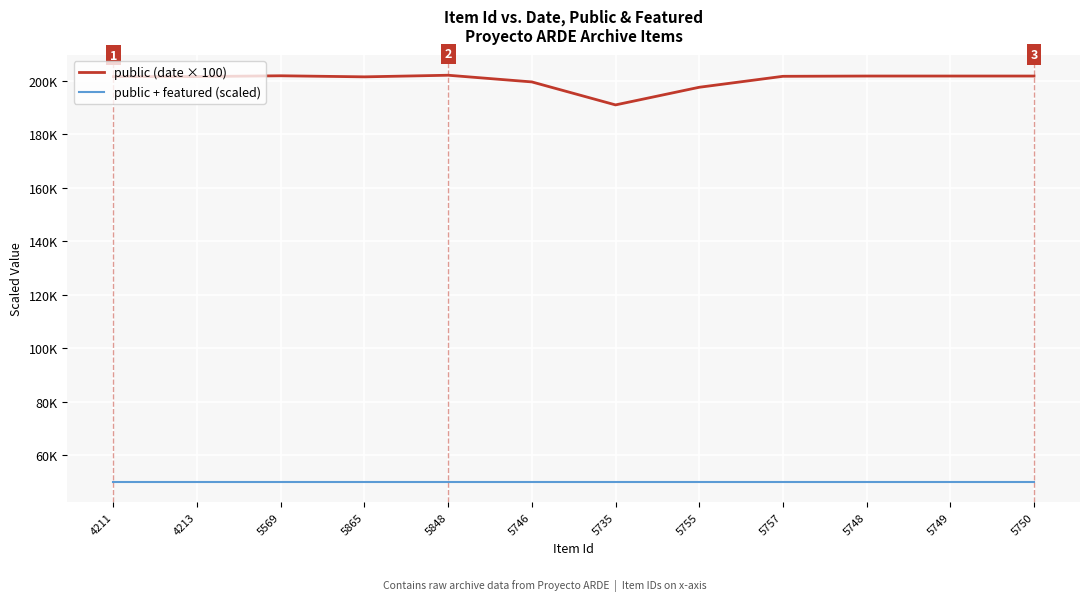

Is it true that public + featured (scaled) equals 50000 at 4213?

True